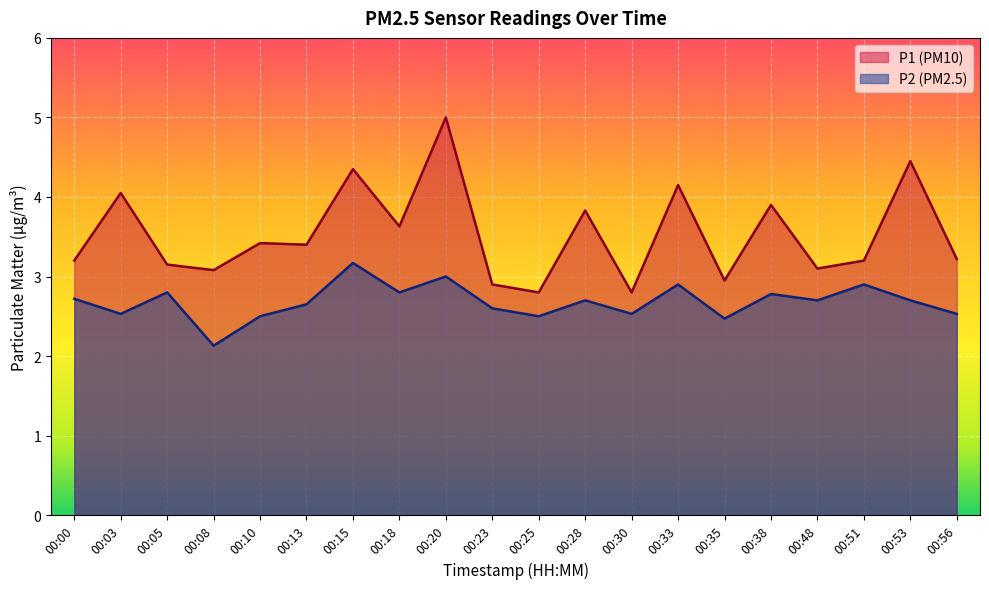

Rank the categories by P2 value from lowest to highest.

00:08, 00:35, 00:10, 00:25, 00:03, 00:30, 00:56, 00:23, 00:13, 00:28, 00:48, 00:53, 00:00, 00:38, 00:05, 00:18, 00:33, 00:51, 00:20, 00:15